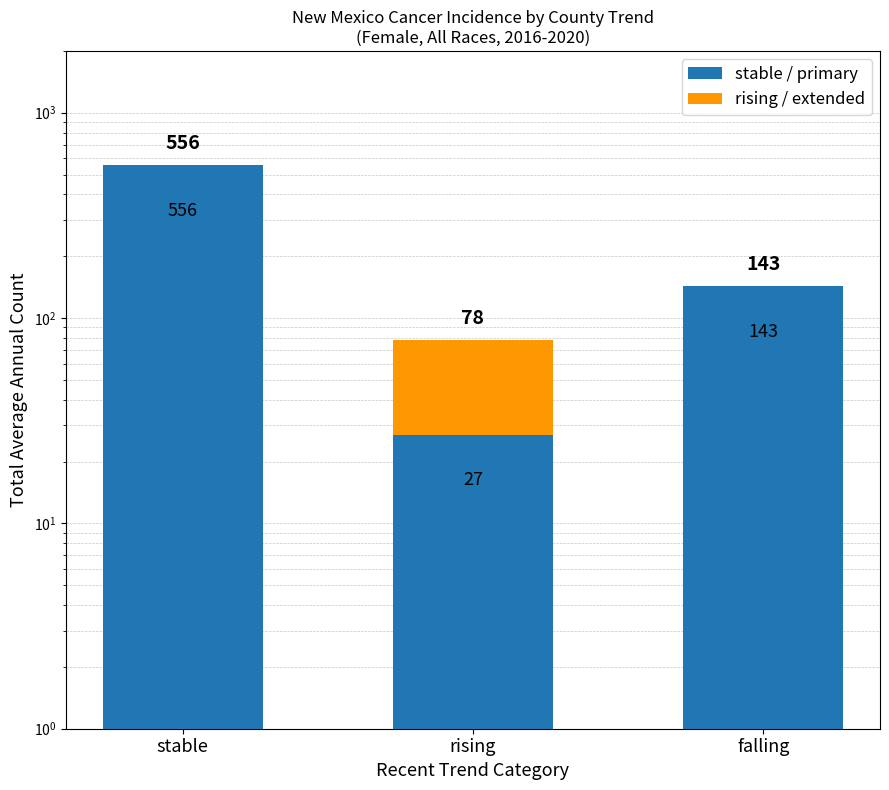

Count the number of categories in the chart.

3